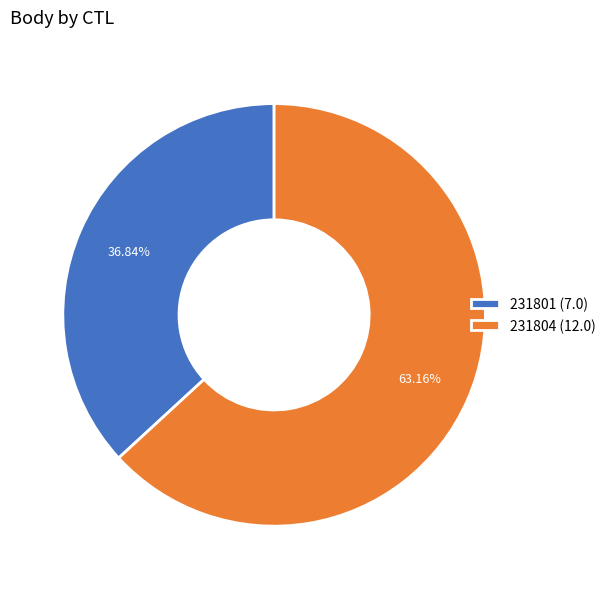

Which category has the smallest portion of the pie?

231801